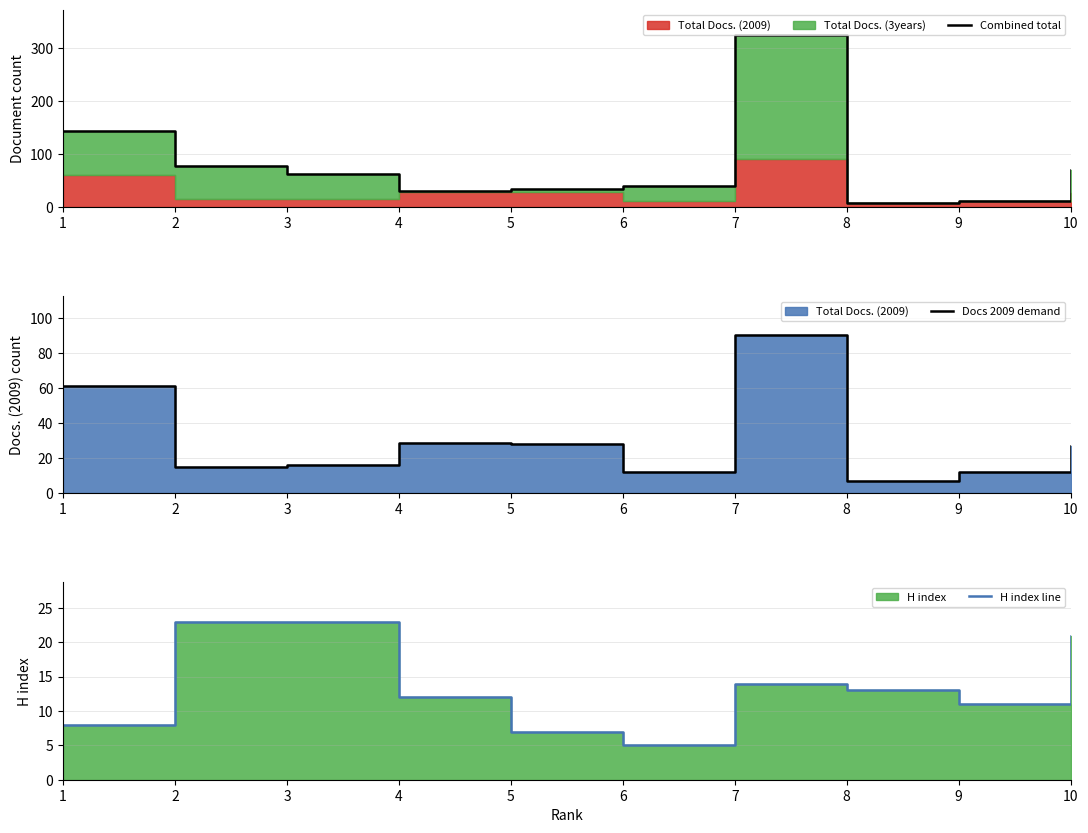

True or false: H index line and Combined total cross at least once.

True